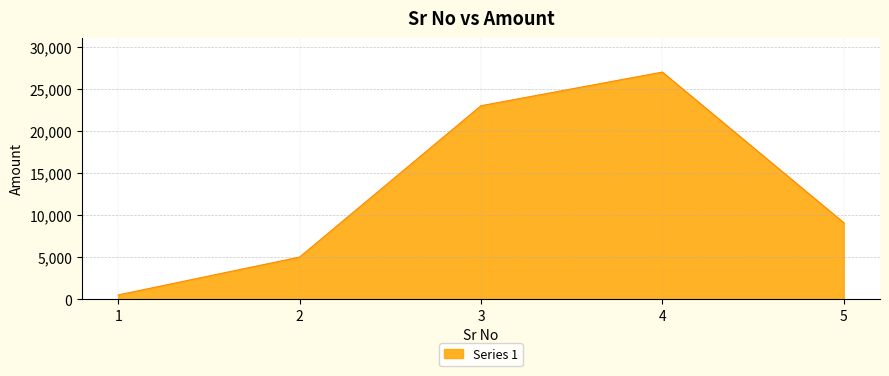

Does the chart have visible grid lines?

Yes